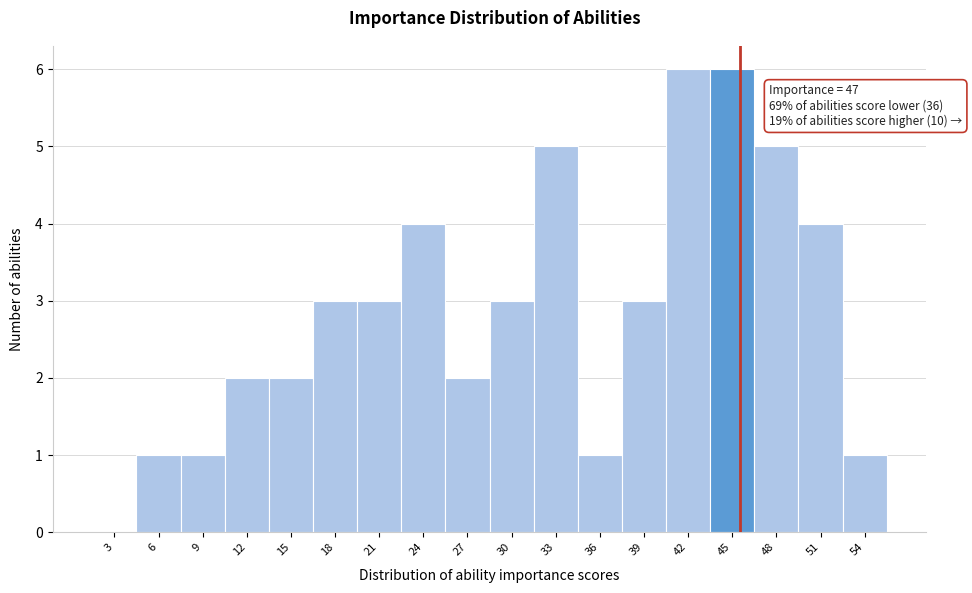

Reading right to left, extract all data points from this chart.

54=1	51=4	48=5	45=6	42=6	39=3	36=1	33=5	30=3	27=2	24=4	21=3	18=3	15=2	12=2	9=1	6=1	3=0